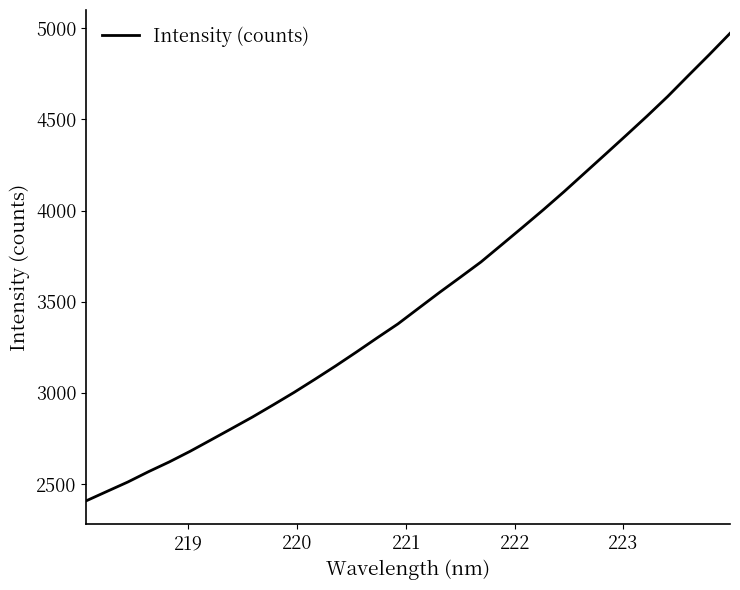

What is the minimum value shown in the chart?

2407.8